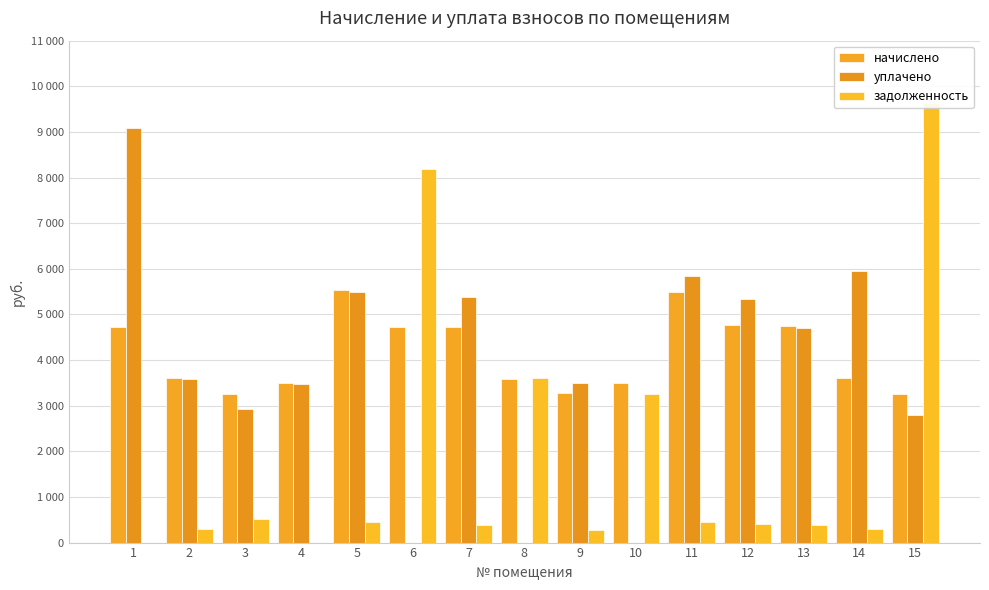

Read the начислено value at 12.

4764.8